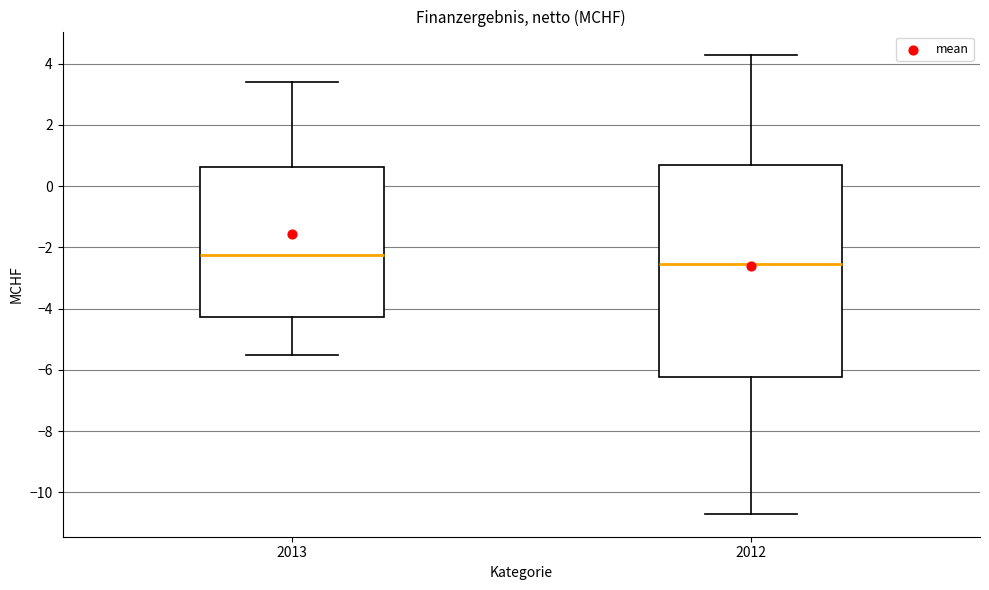

Which box has the highest median line?

2013